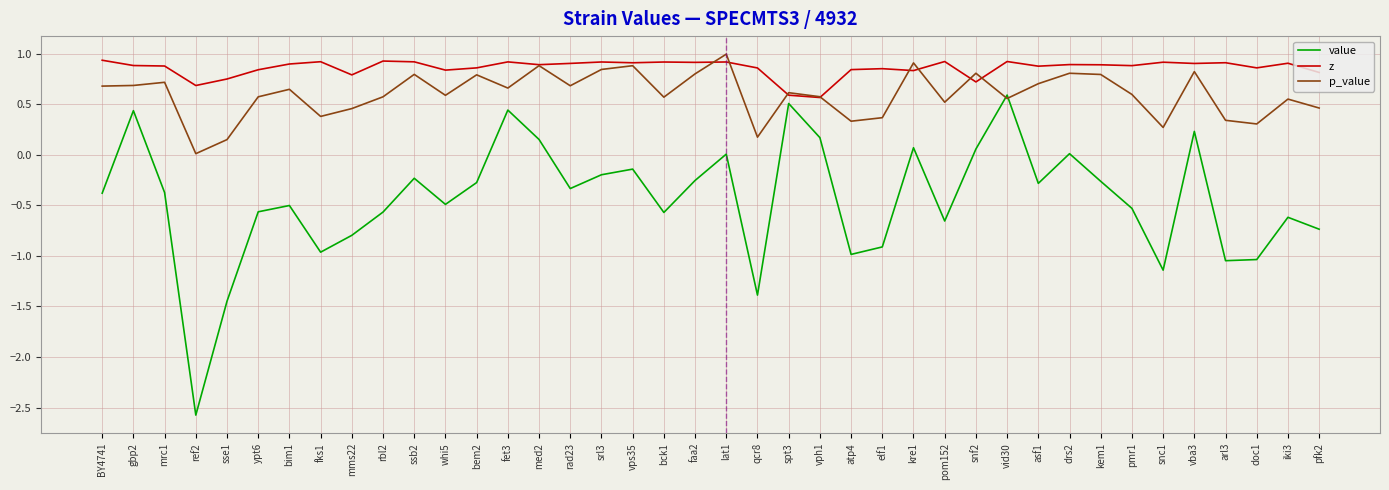

Count the number of categories in the chart.

40